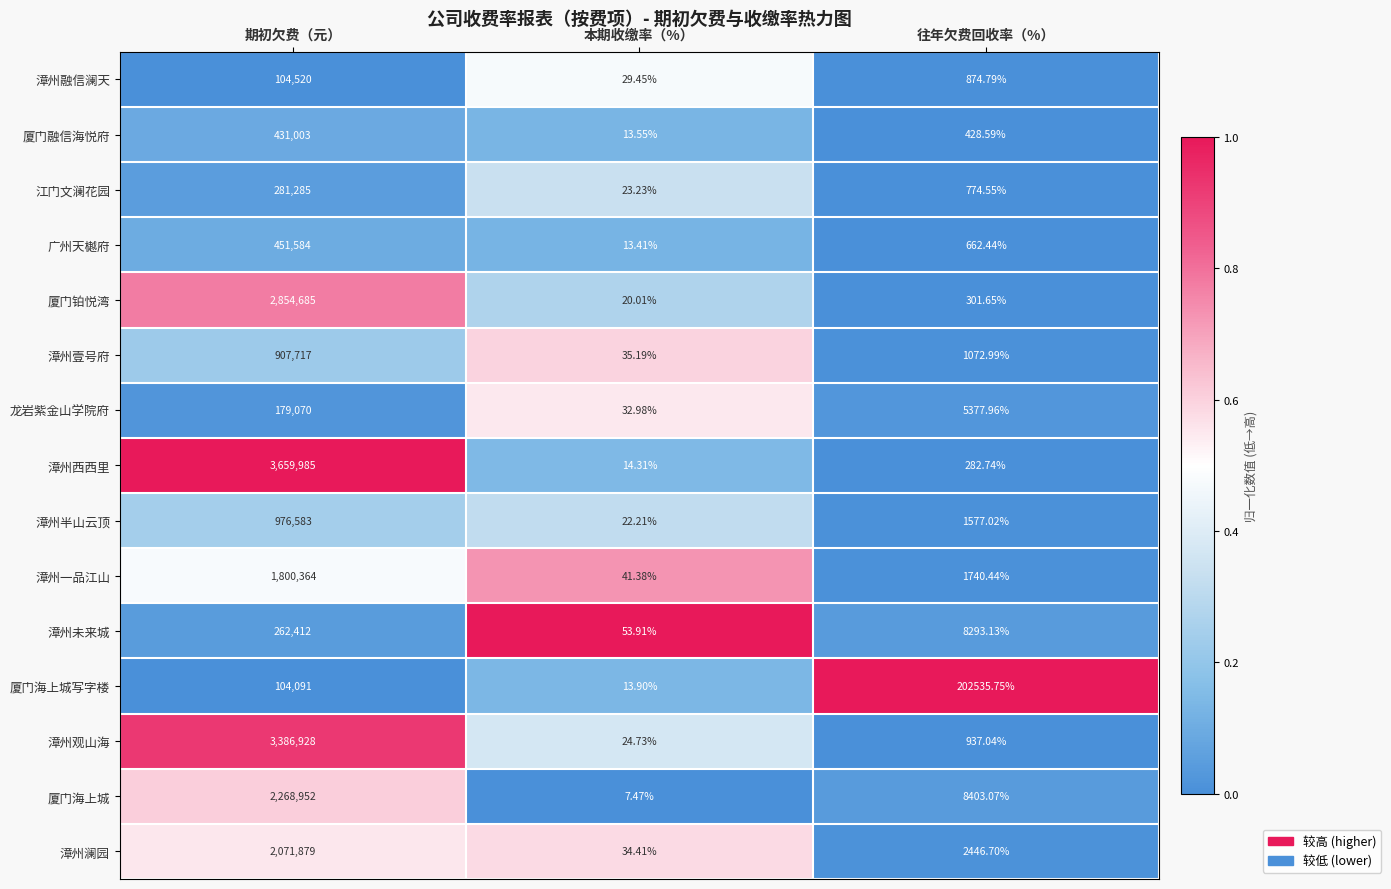

At which label does 广州天樾府 first exceed 662?

期初欠费（元）